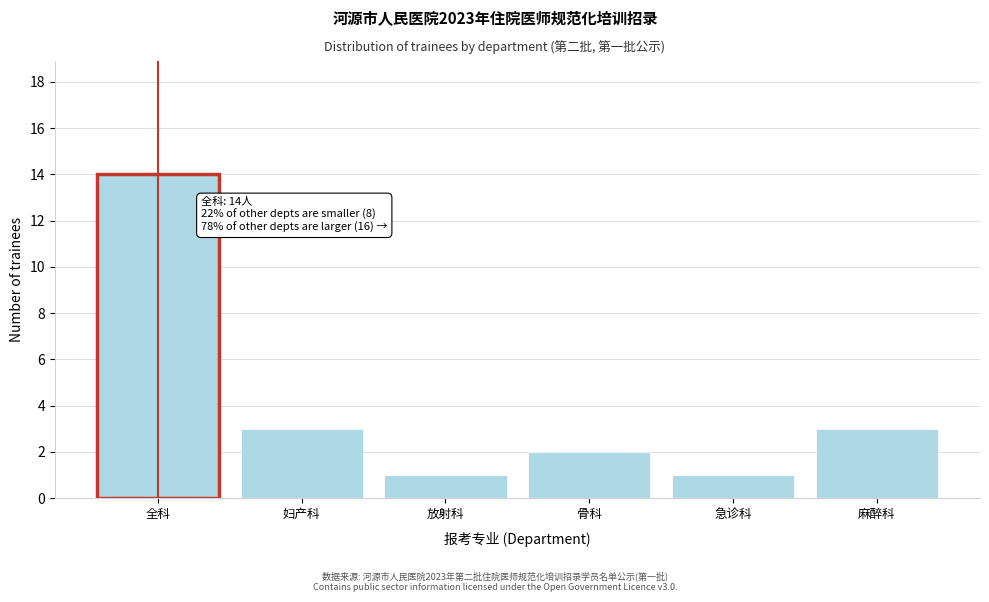

Reading right to left, extract all data points from this chart.

麻醉科=3	急诊科=1	骨科=2	放射科=1	妇产科=3	全科=14